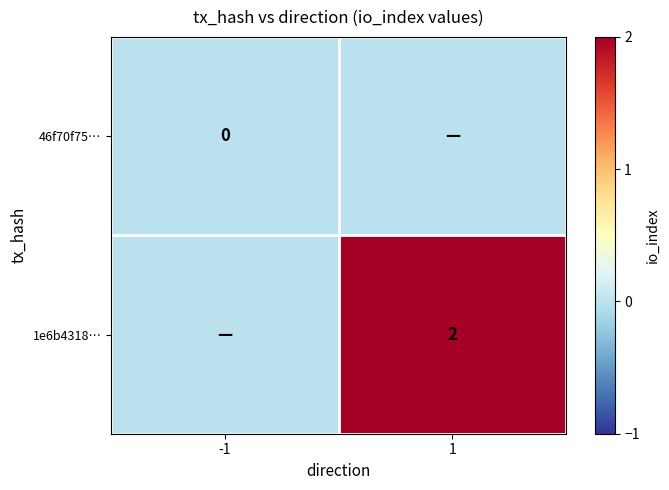

The 1e6b4318… series shows 3 at 1. True or false?

False